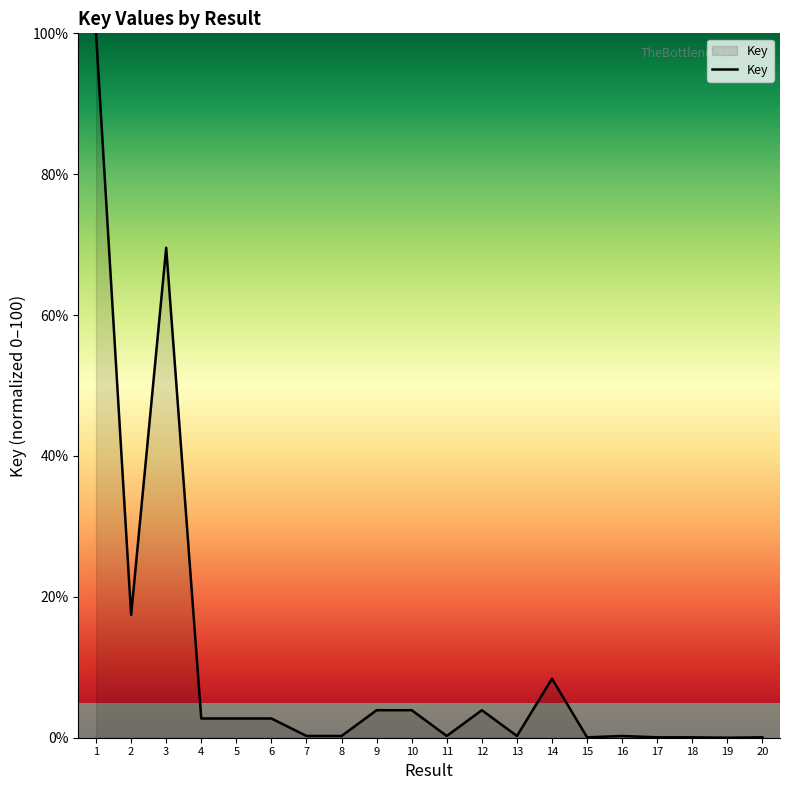

What is the change in value from 3 to 8?

-69.3